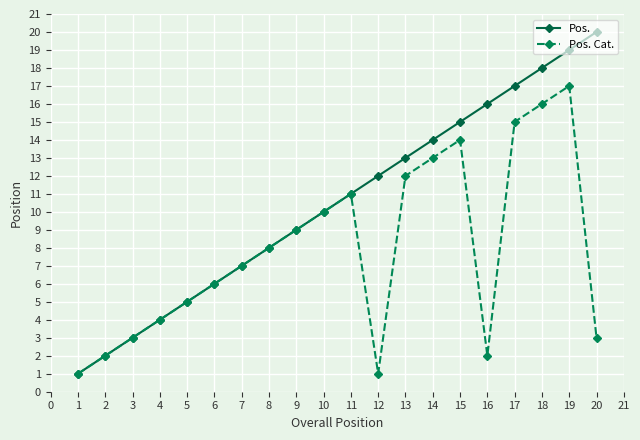

Which series has the largest total across all categories?

Pos.